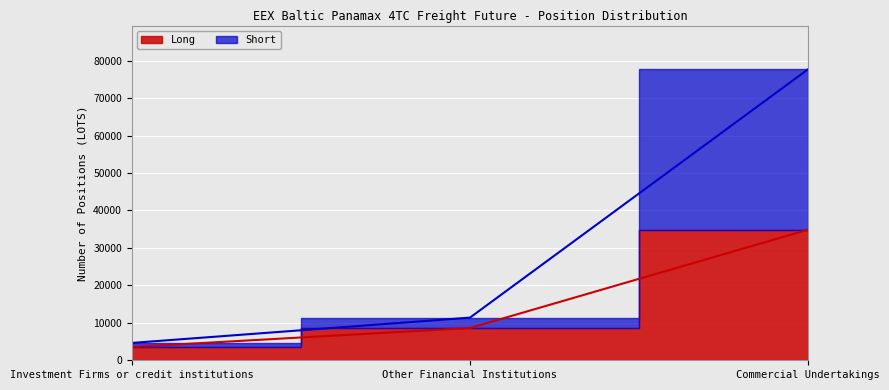

Reading right to left, extract all data points from this chart.

Long: 34872.1	8619.8	3552.0
Short: 77710.4	11387.8	4630.9